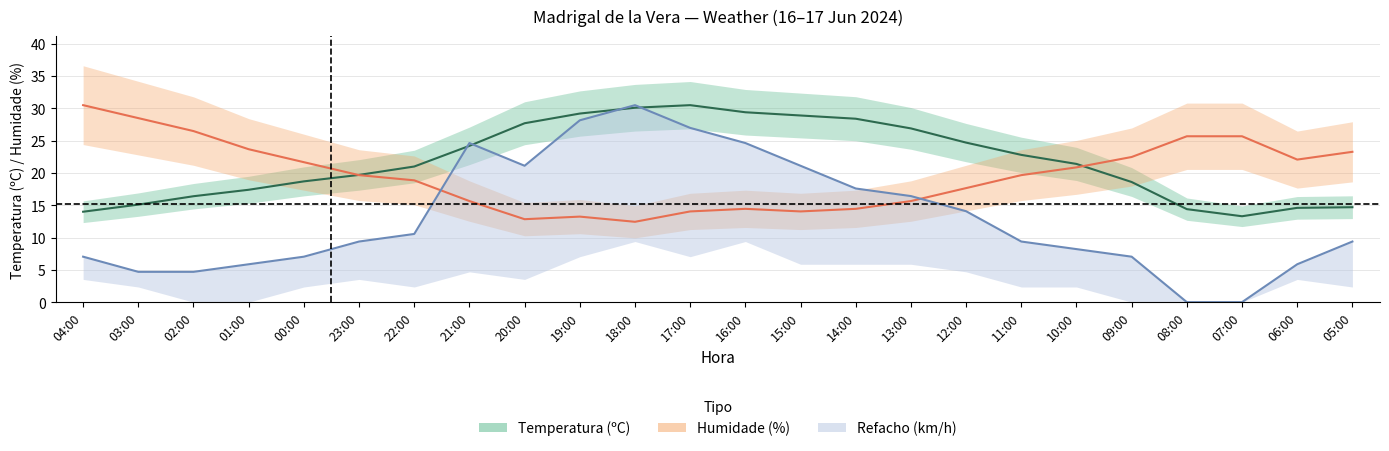

At which category is the sum across all series the highest?

18:00